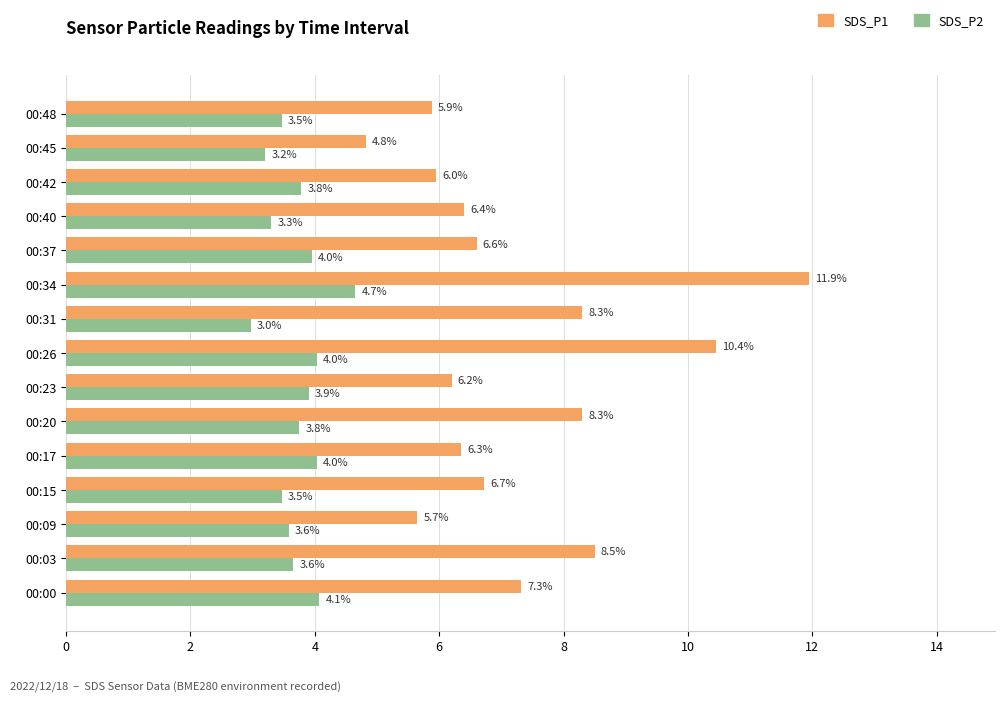

What is the difference between the highest and lowest values at 00:42?

2.2